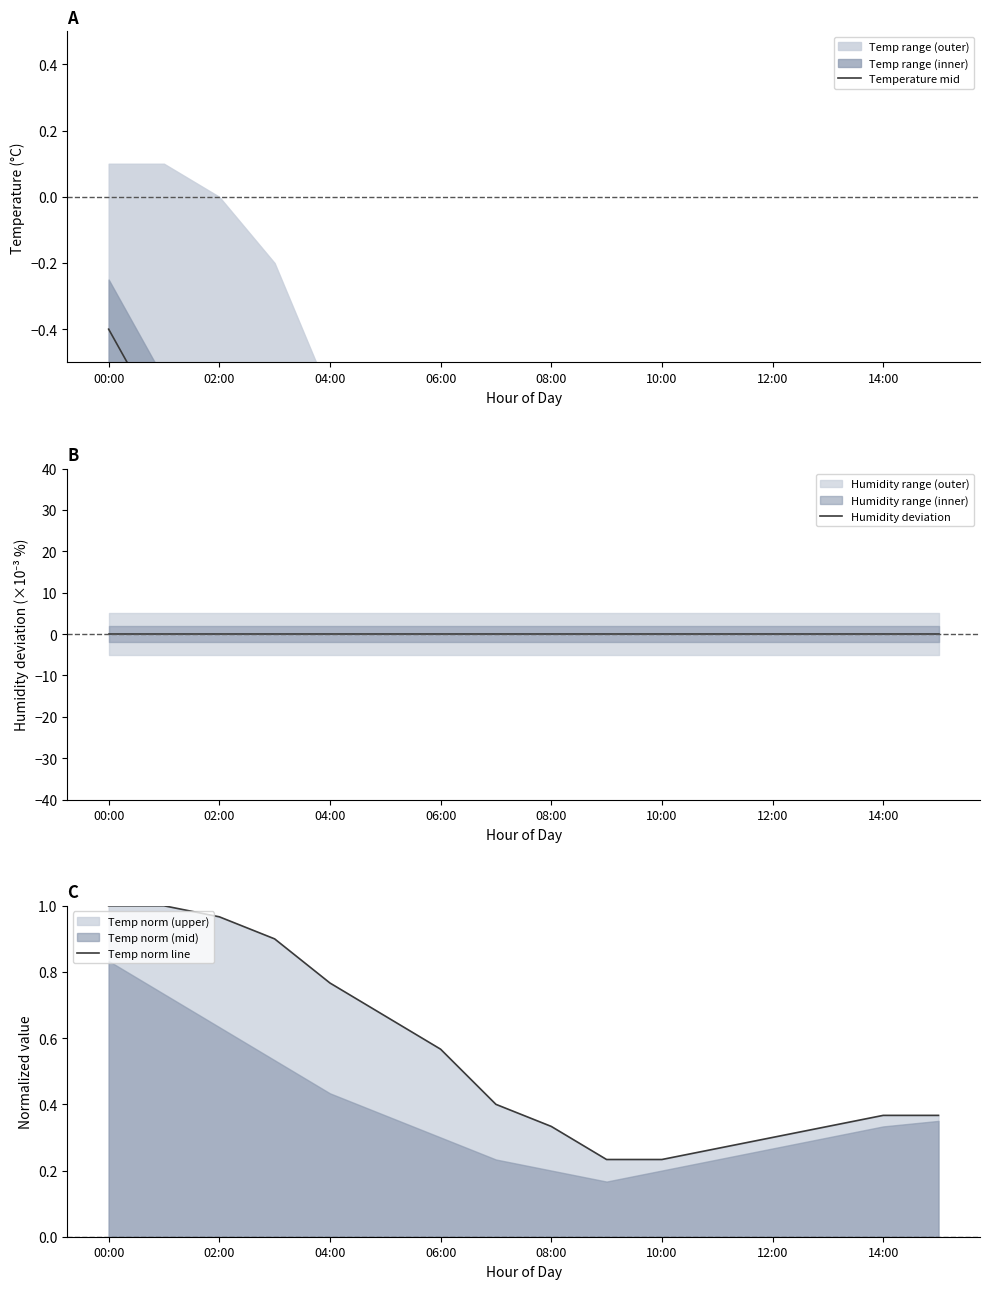

True or false: Temp norm line has a value of 1.1 at 04:00.

False